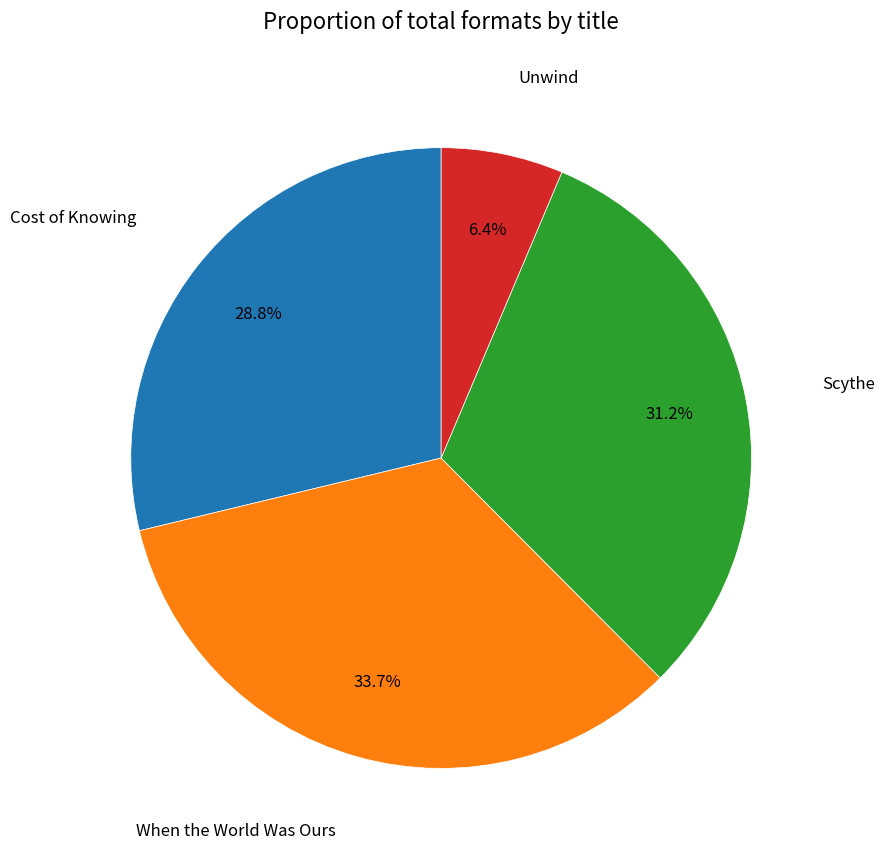

Does any single category account for the majority?

No